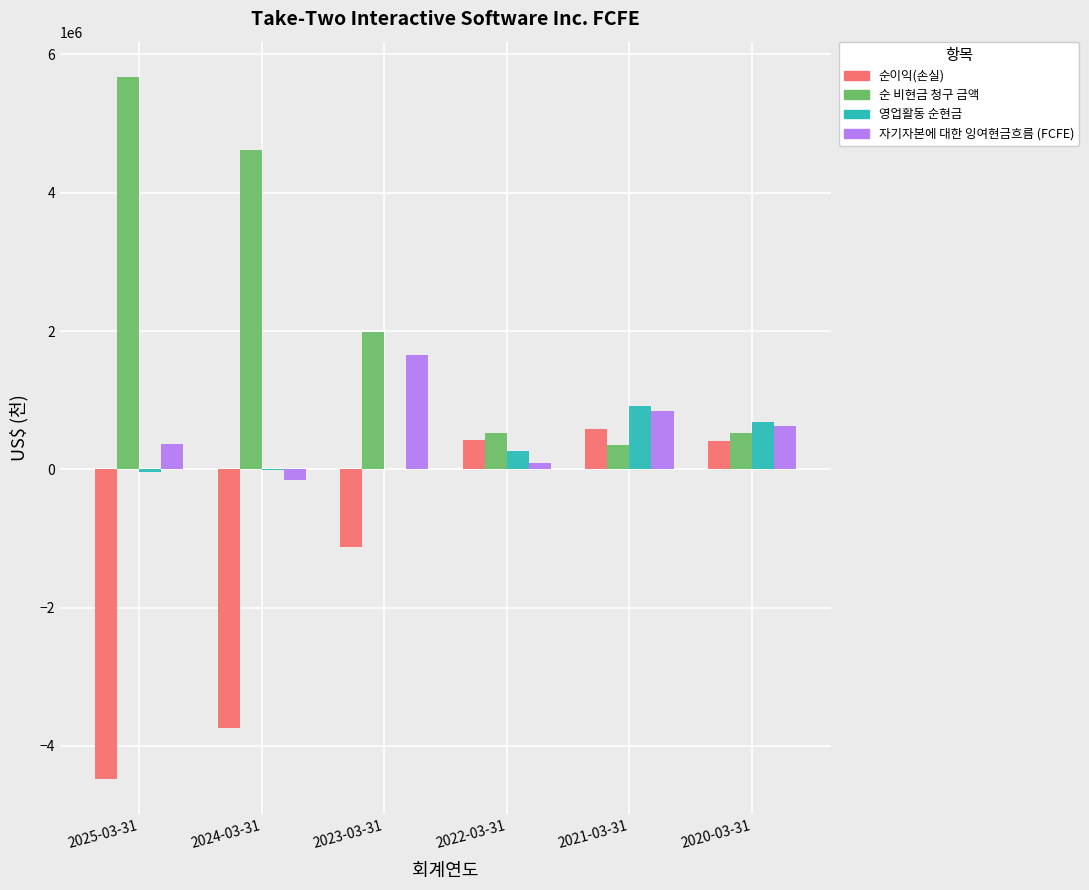

What is the value of the 자기자본에 대한 잉여현금흐름 (FCFE) bar at the 4th from the left?

86958